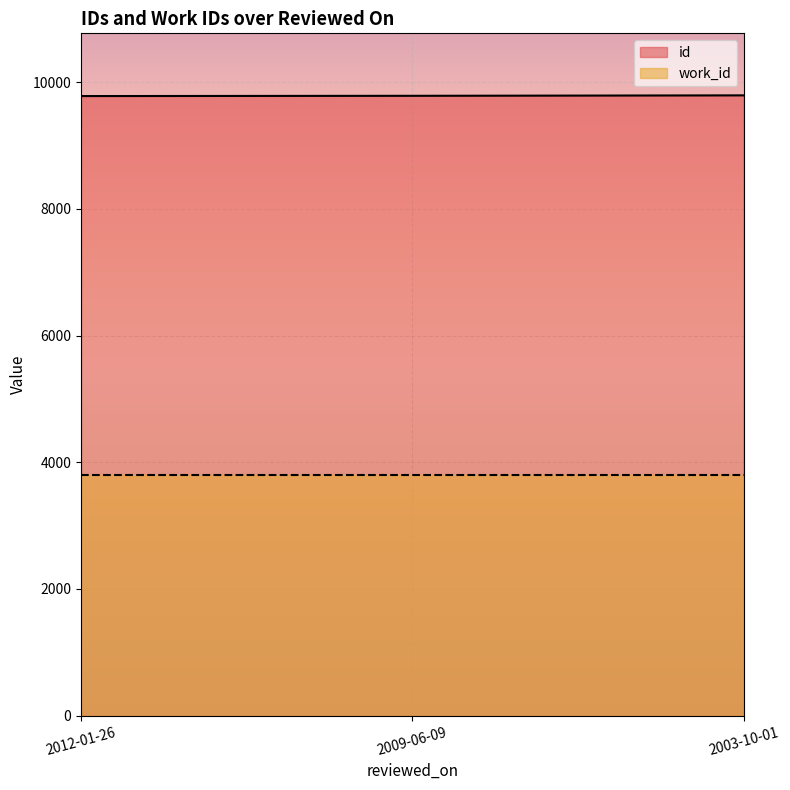

What is the label of the 2nd point from the right?

2009-06-09